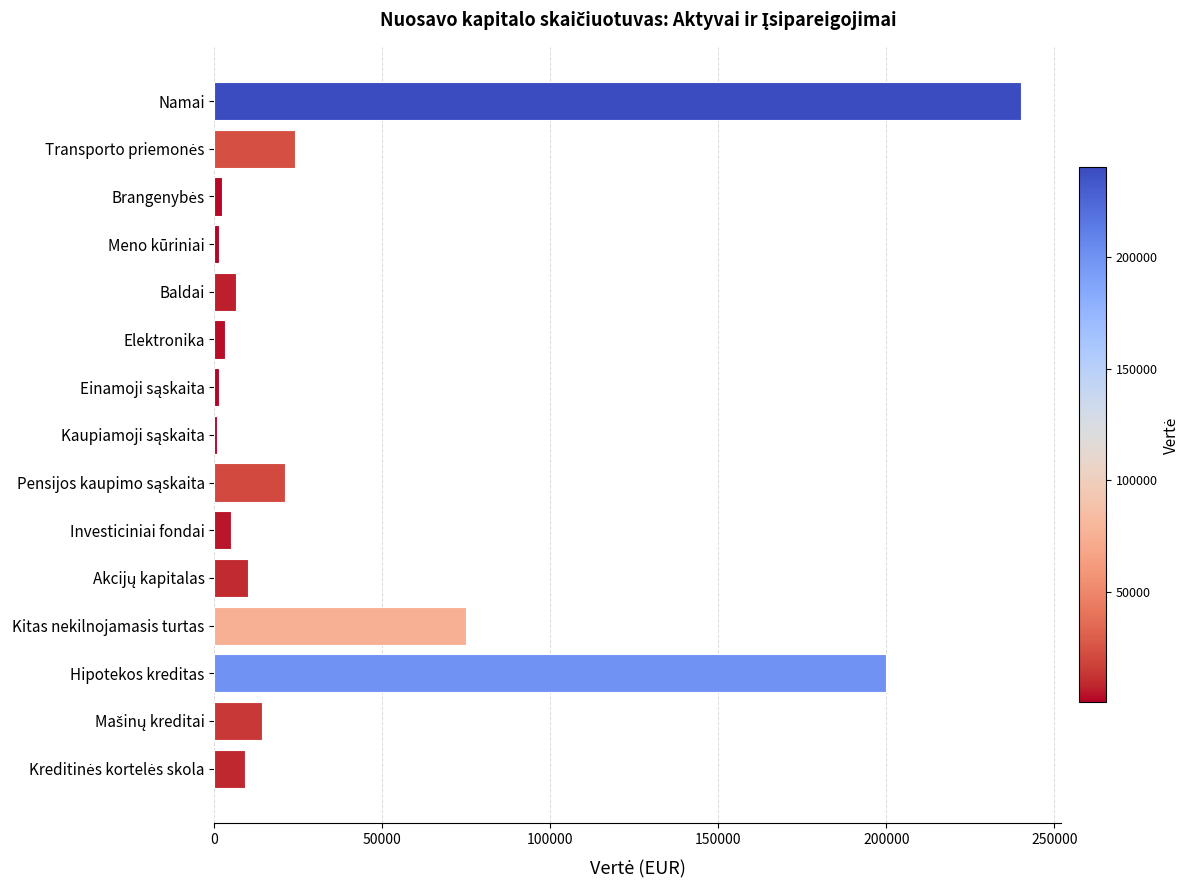

What is the sum of all values?

613180